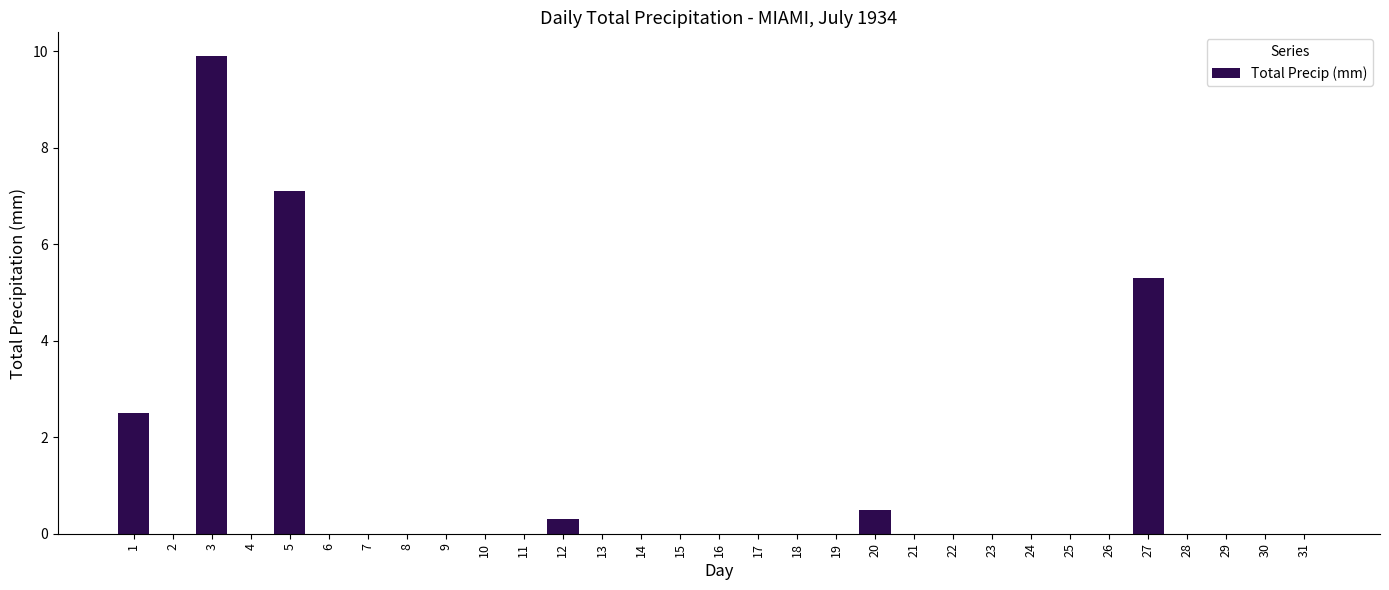

Is it true that the value at 27 is 5.3?

True